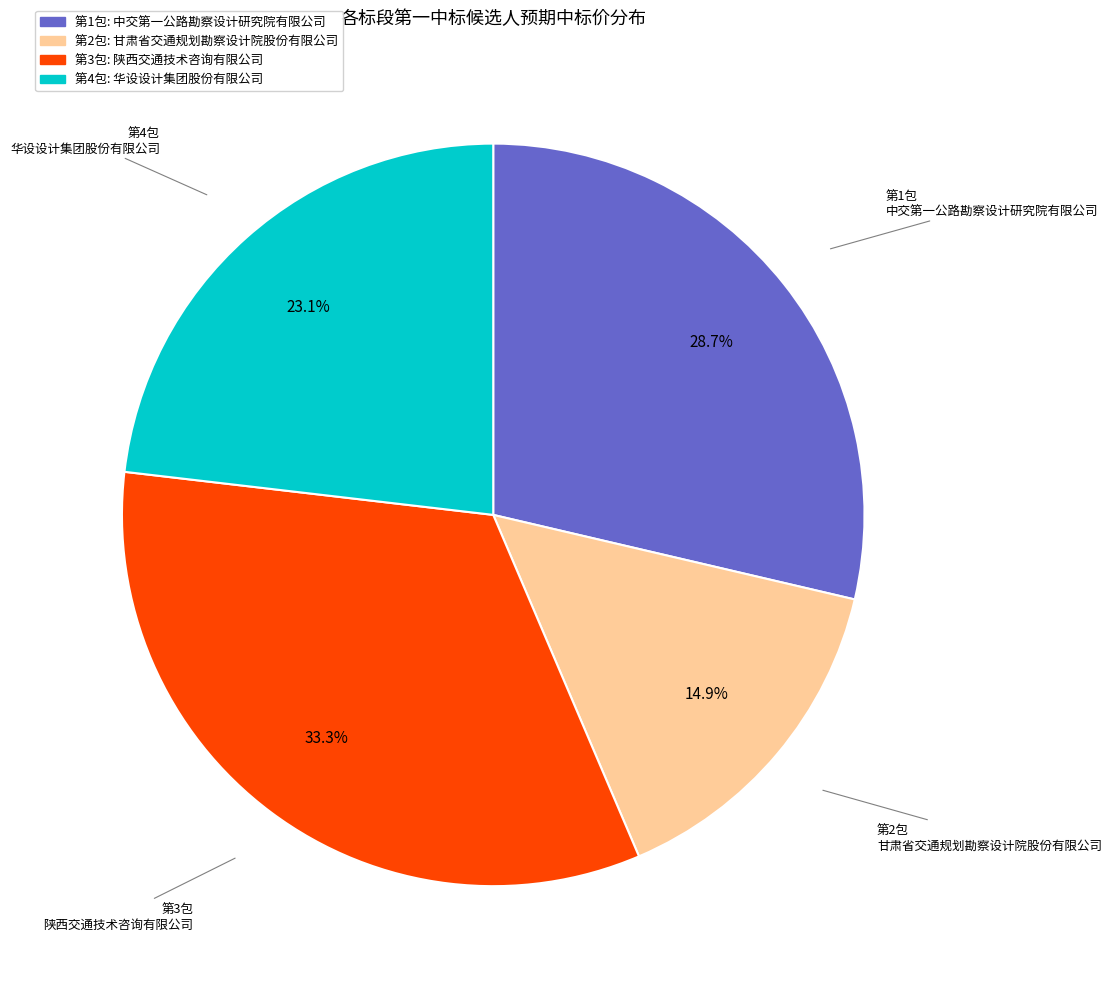

To the nearest percent, what percentage of the pie is 第1包?

29%